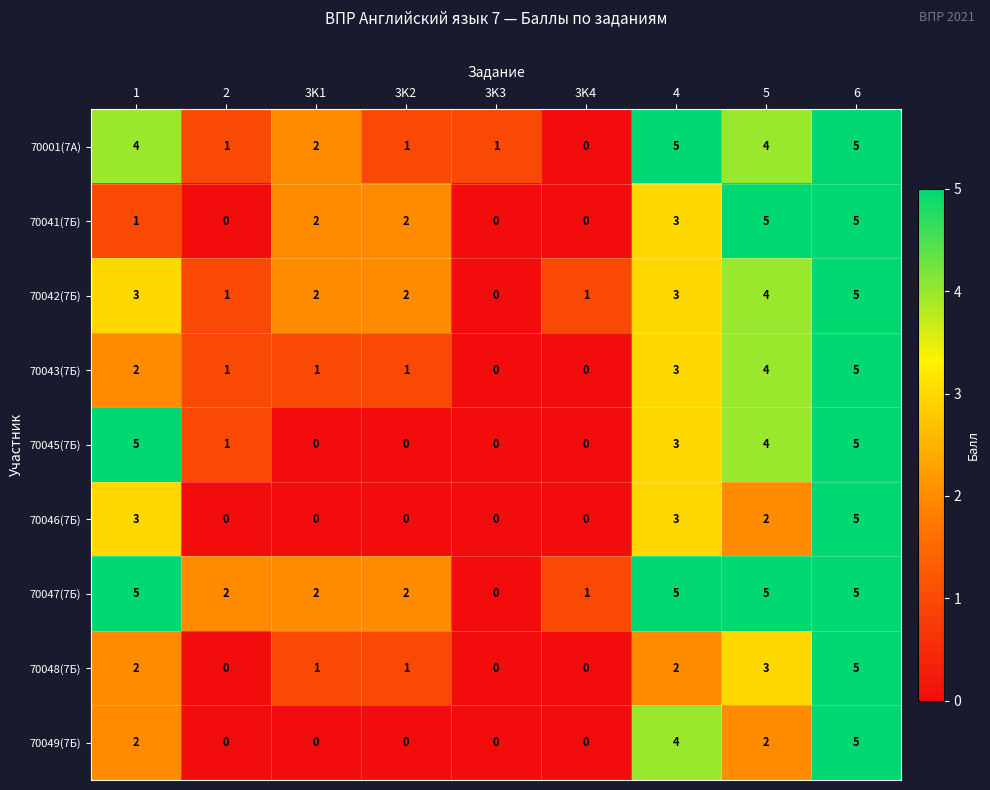

At which category is the sum across all series the highest?

6